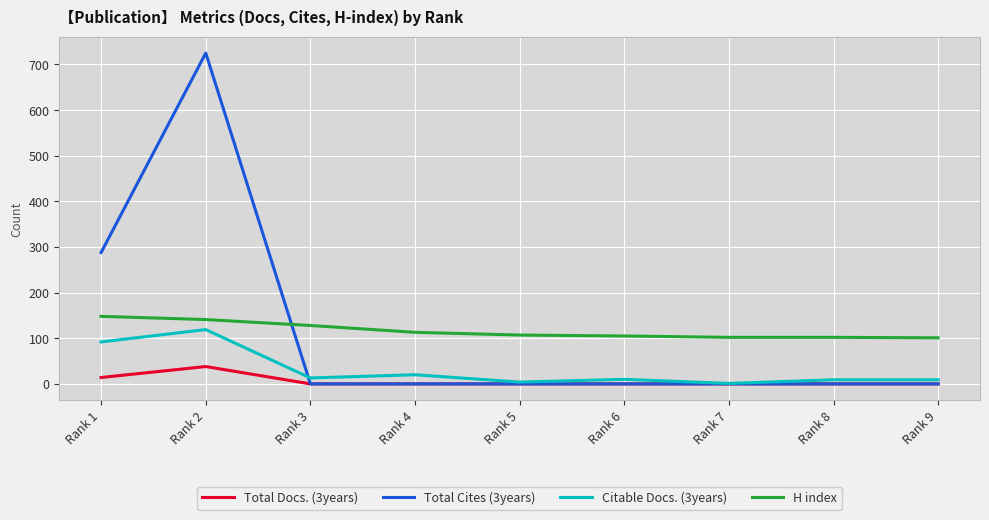

True or false: H index and Citable Docs. (3years) cross at least once.

False